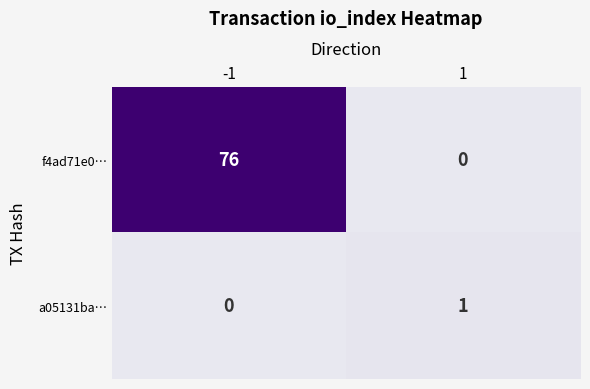

Reading right to left, list all the values displayed in this chart.

f4ad71e0…: 1=0	-1=76
a05131ba…: 1=1	-1=0